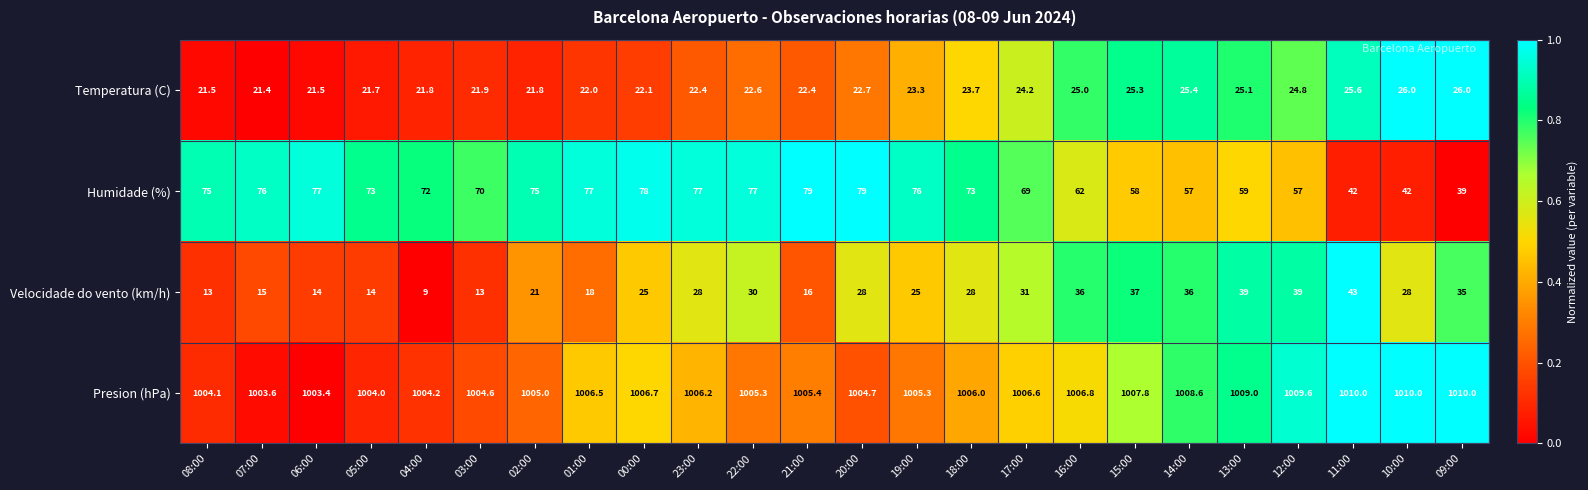

What is the average value of the Presion (hPa) series?

1006.4